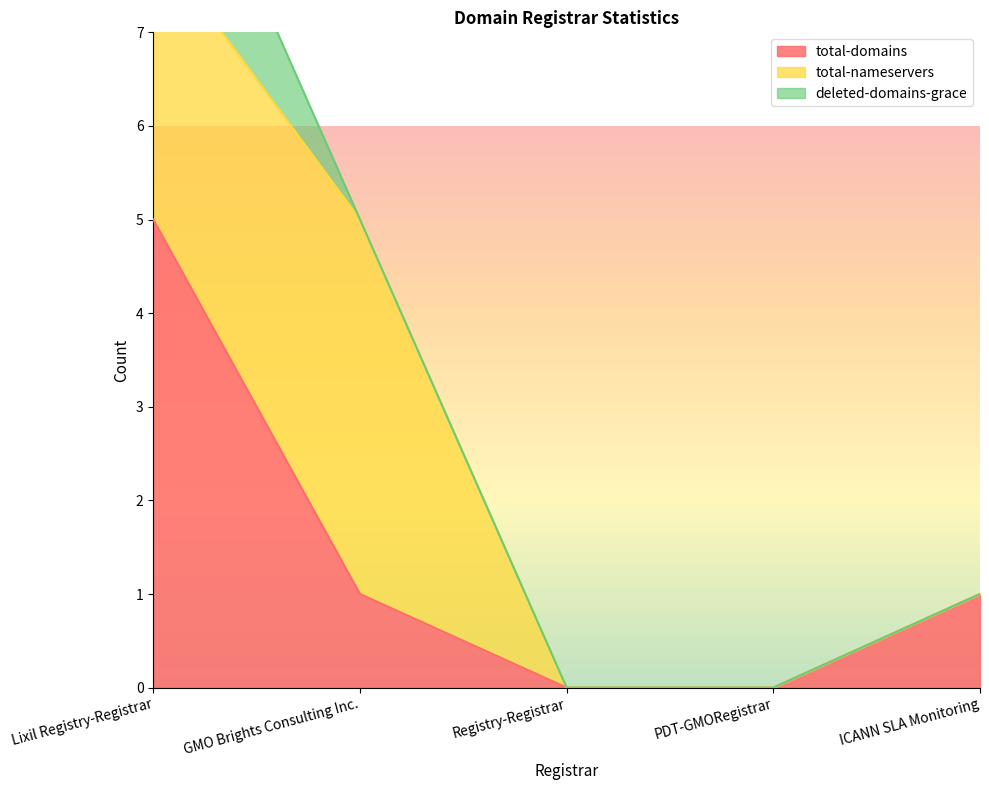

What are all the series names shown in the legend?

total-domains, total-nameservers, deleted-domains-grace